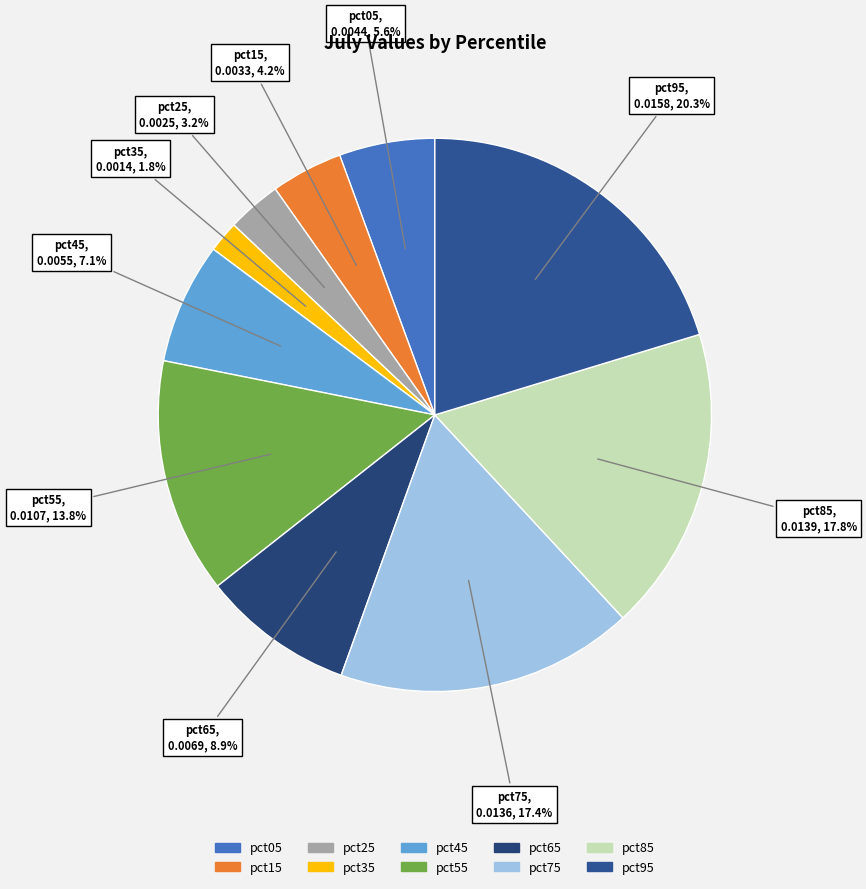

What percentage is the pct55 slice, to the nearest percent?

14%